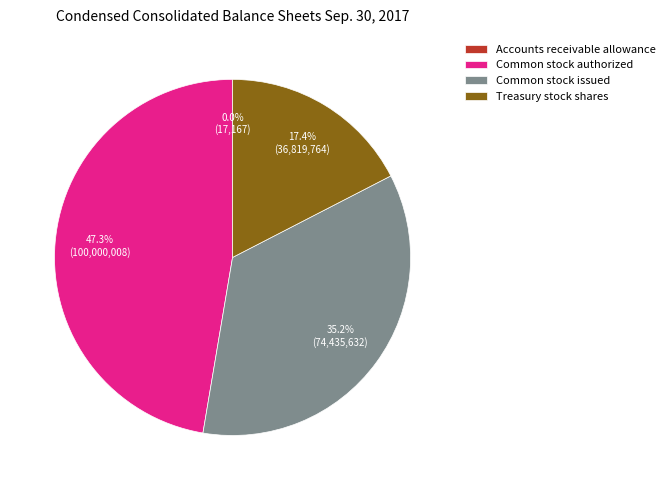

Which category has the biggest portion of the pie?

Common stock authorized